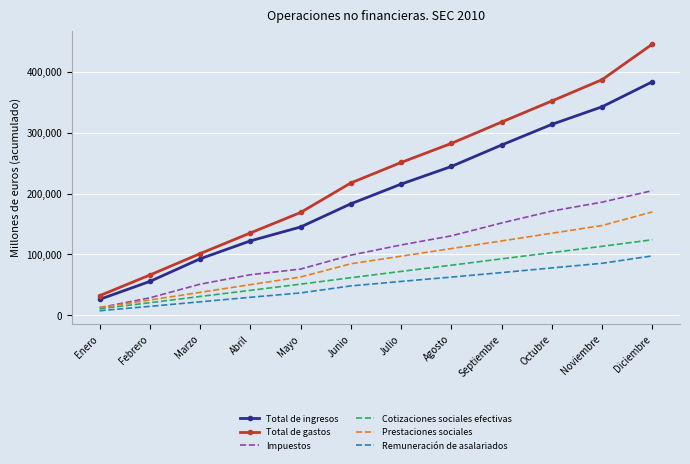

The value of Prestaciones sociales at Mayo is 107844. True or false?

False